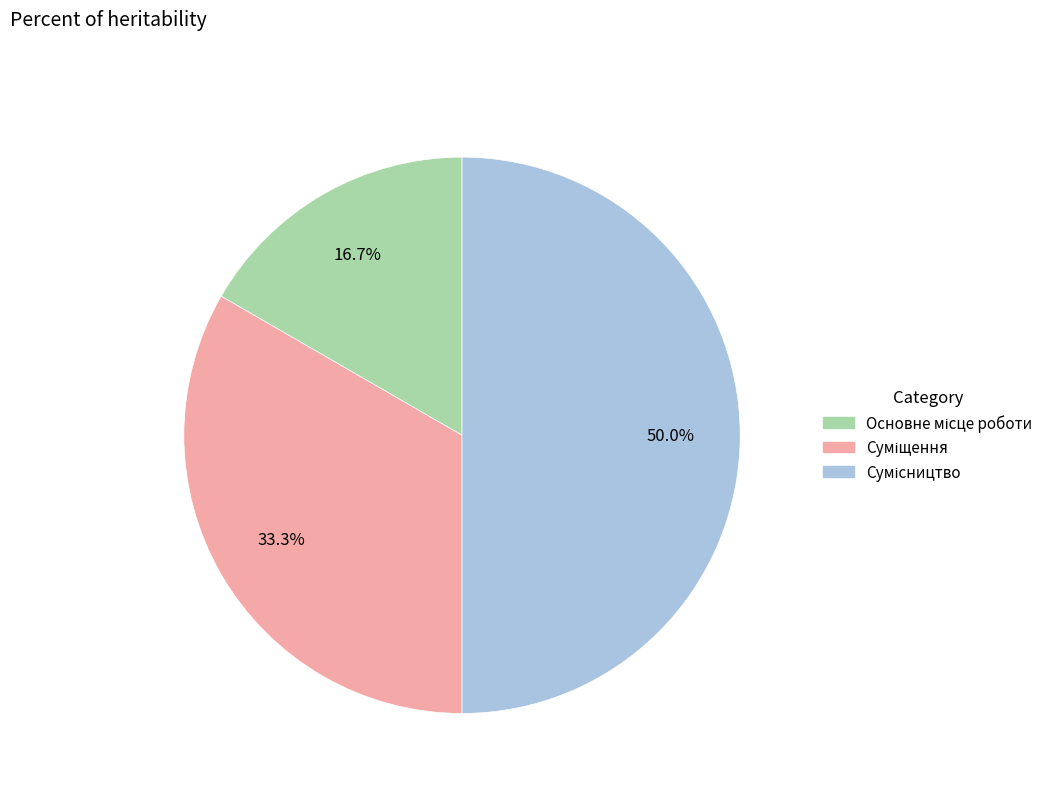

Does Сумісництво represent more than half of the total?

No